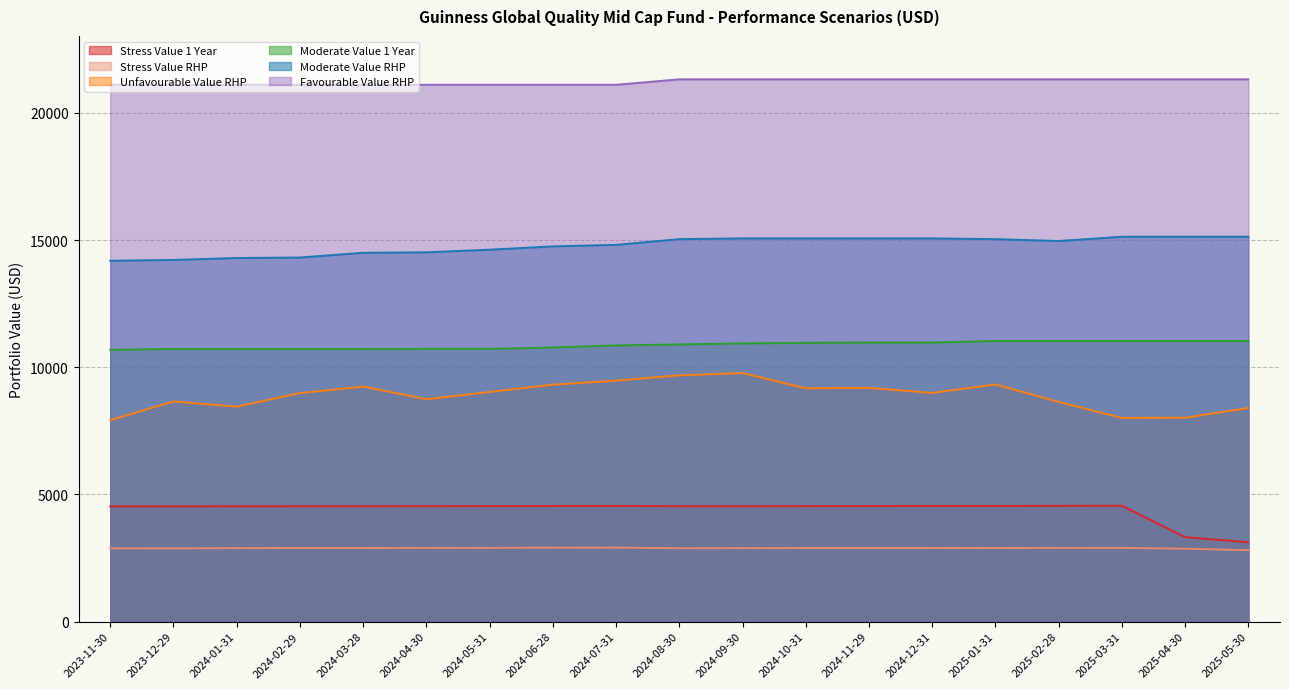

What is the difference between the second highest and second lowest values in the Stress Value 1 Year series?

1231.8